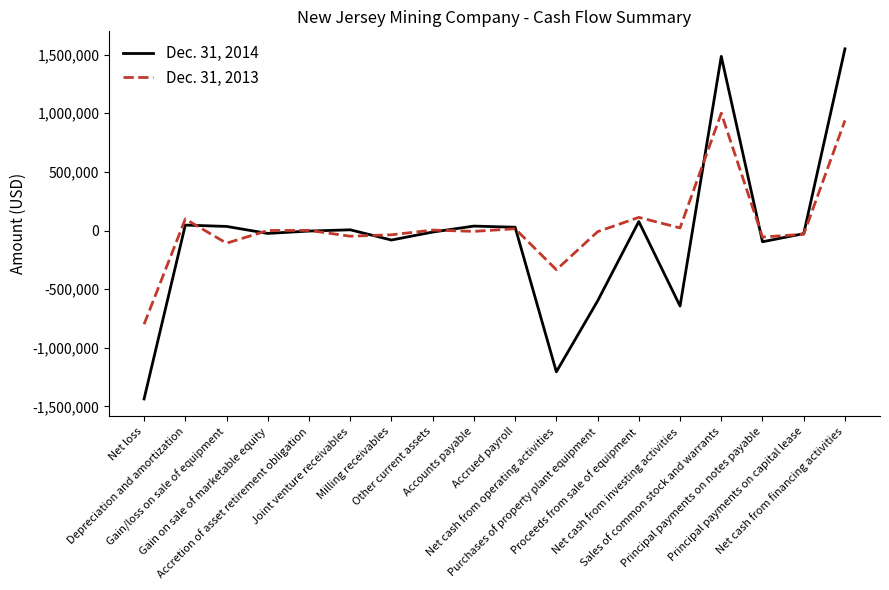

Which series has the largest range (max minus min)?

Dec. 31, 2014